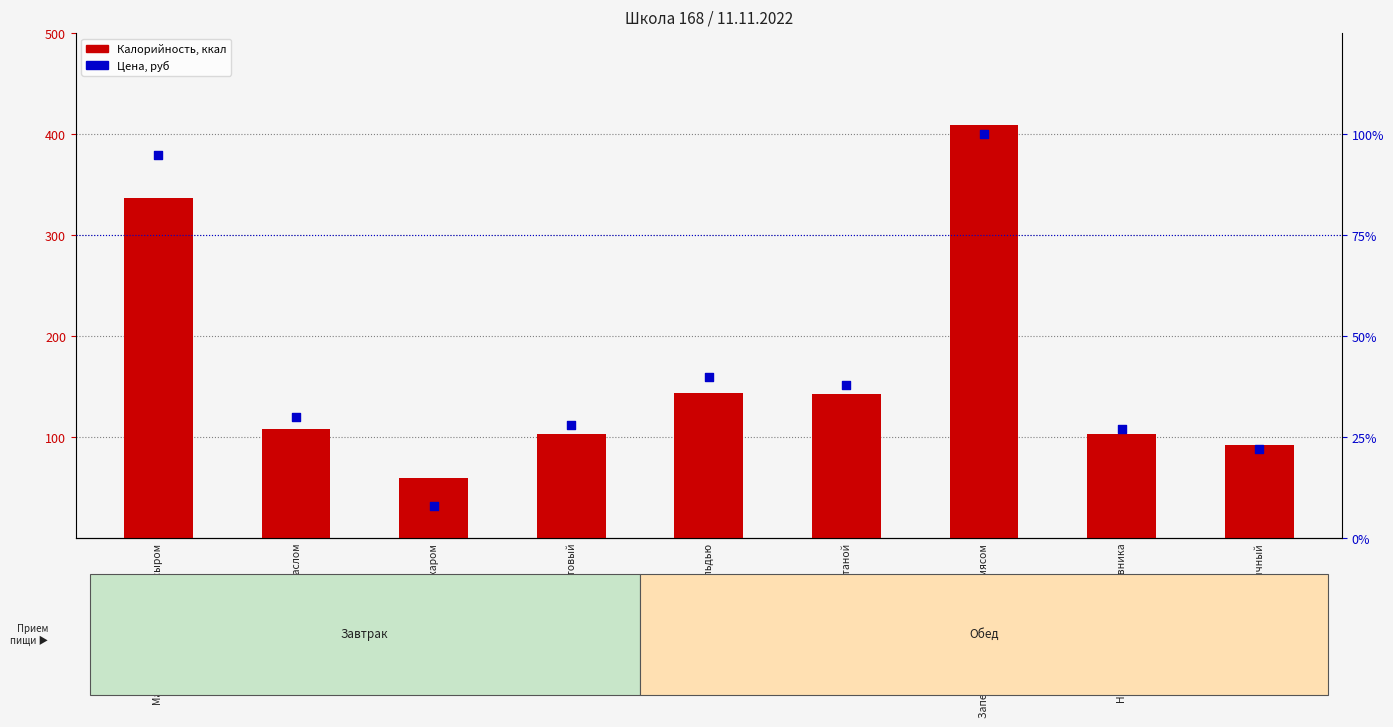

What are all the series names shown in the legend?

Калорийность, ккал, Цена, руб (отн.)